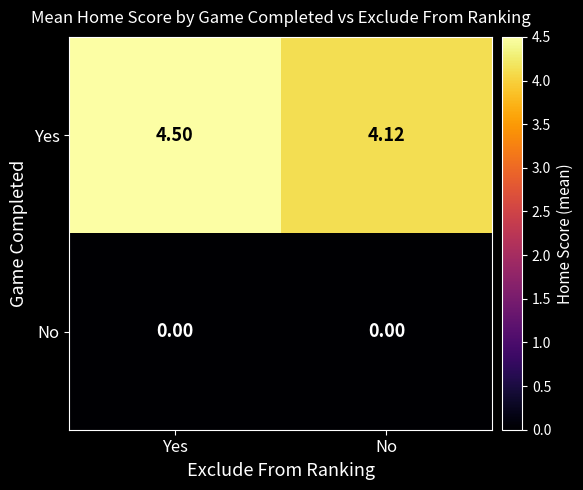

List the labels in order of Yes value, largest first.

Yes, No